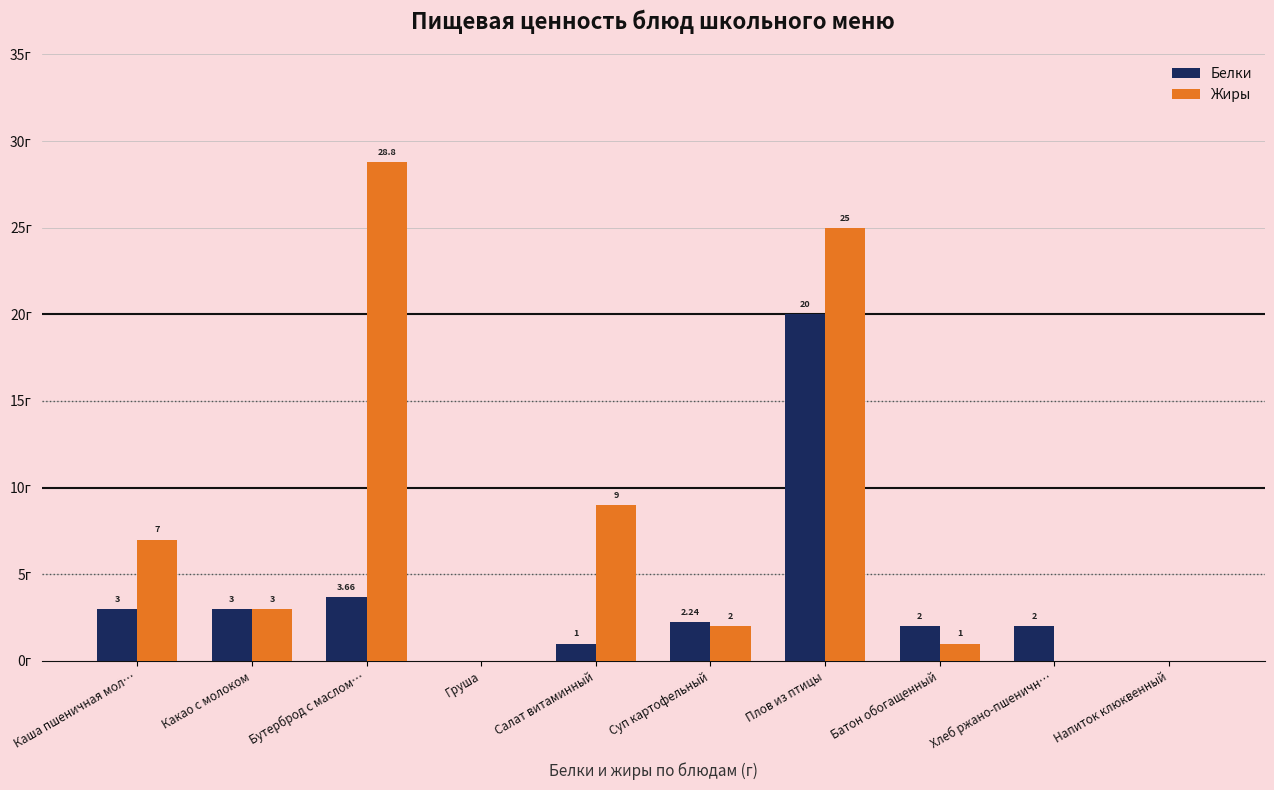

At which label is Белки closest to 10?

Бутерброд с маслом…